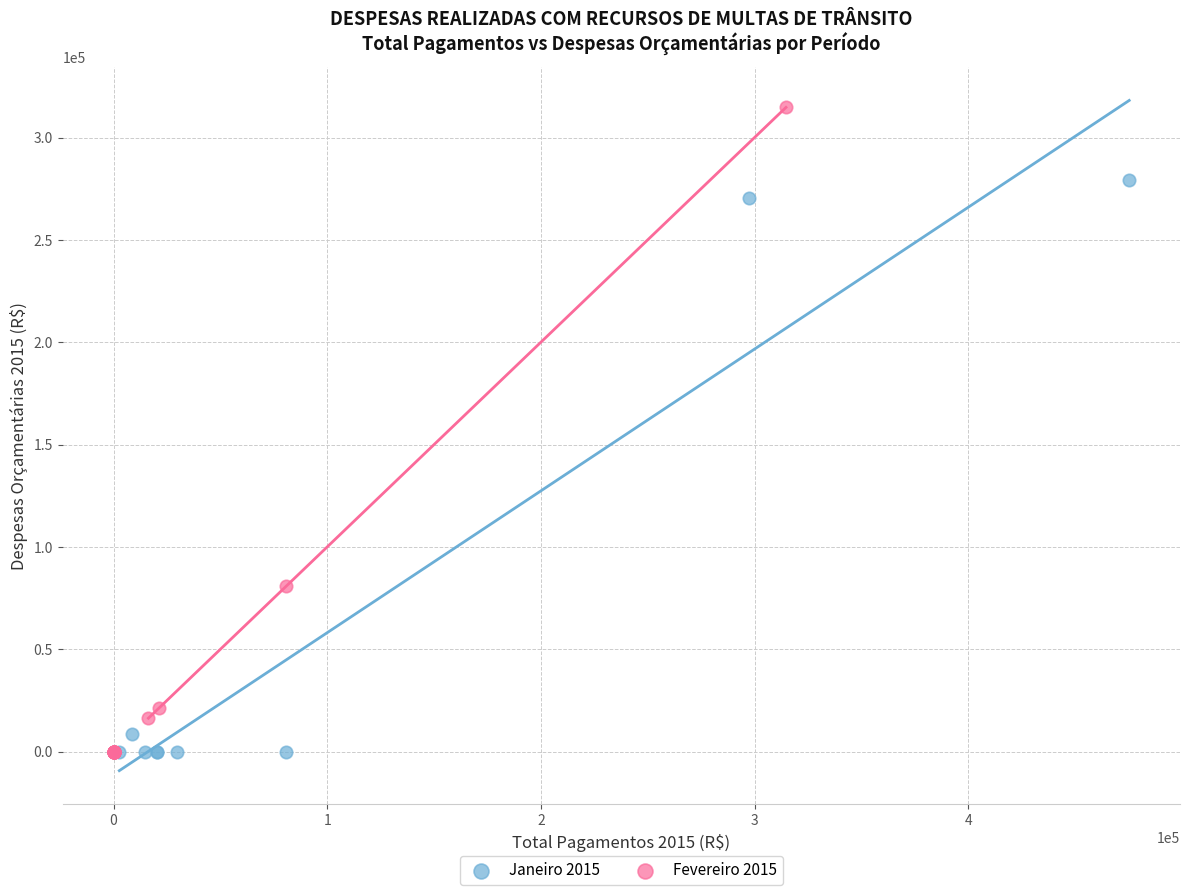

Which series contains the highest Y value?

Fevereiro 2015